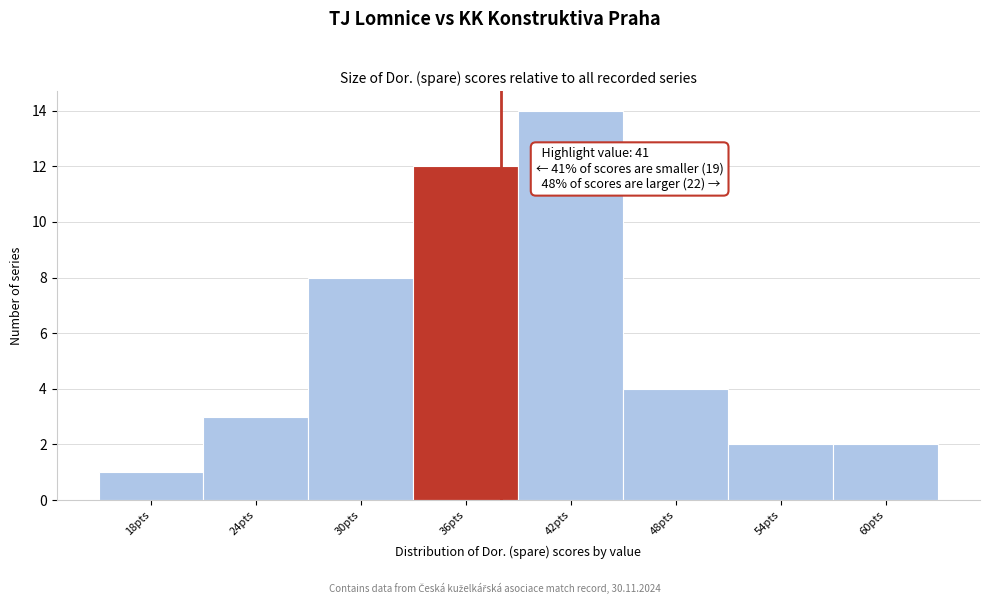

Reading left to right, list all the values displayed in this chart.

18pts=1	24pts=3	30pts=8	36pts=12	42pts=14	48pts=4	54pts=2	60pts=2